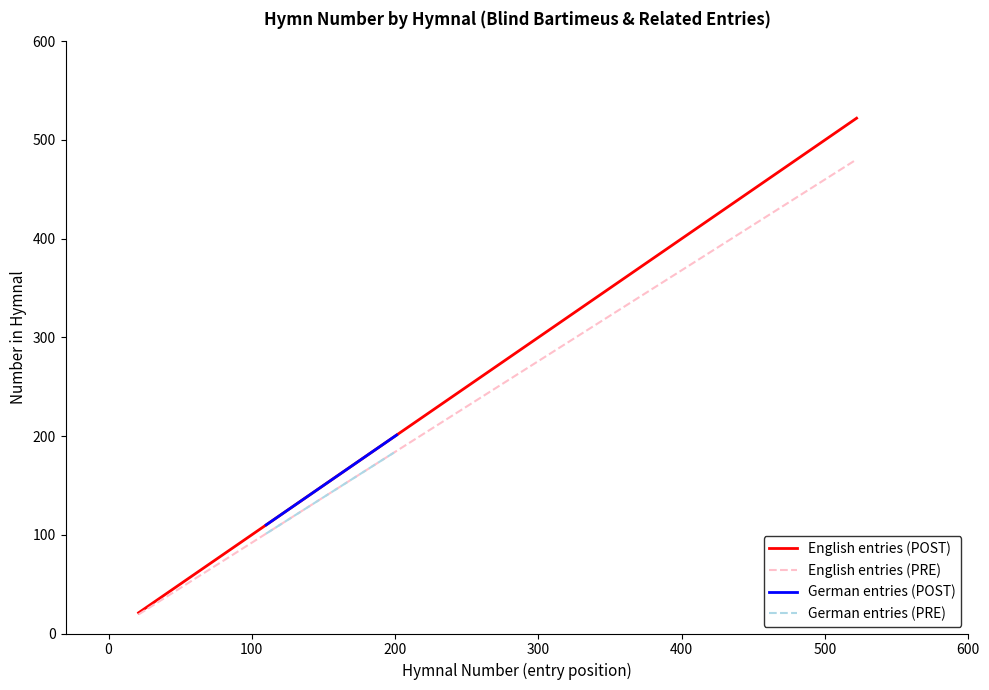

What is the minimum value for English entries (PRE)?

19.3